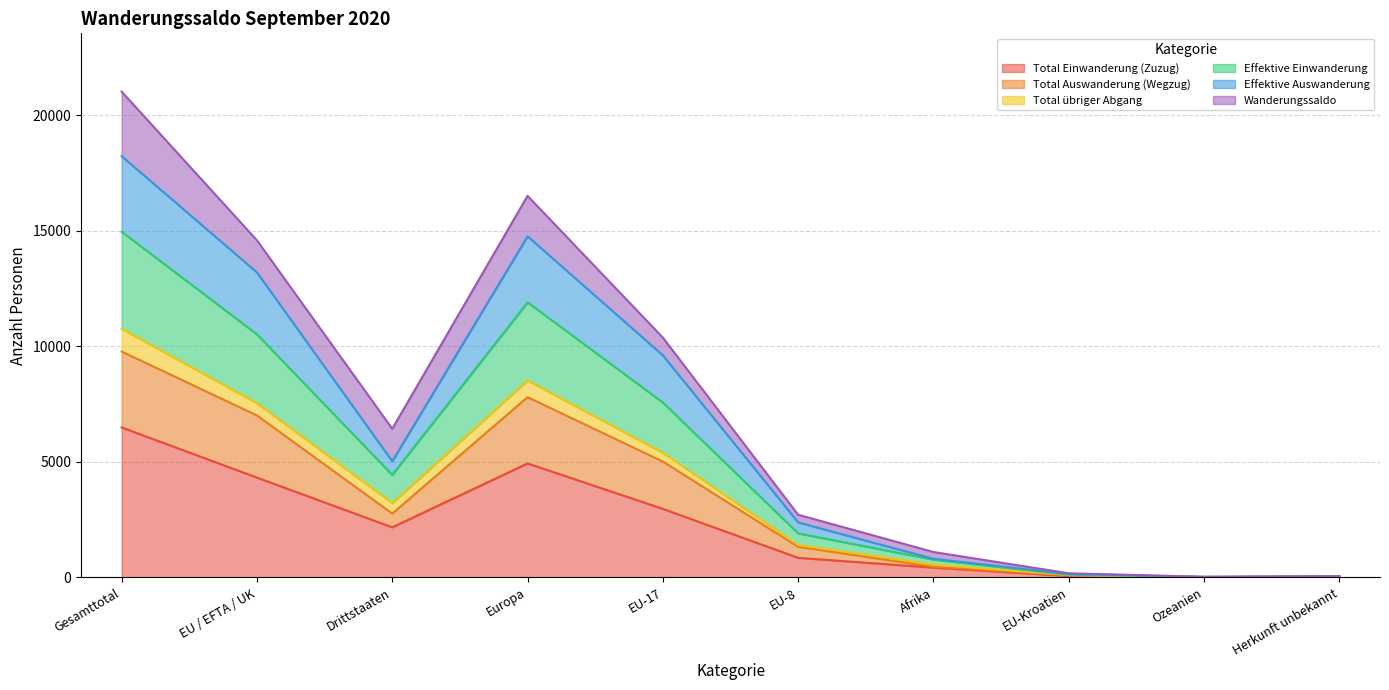

True or false: Effektive Auswanderung has more than 2 points higher than both neighbors.

False